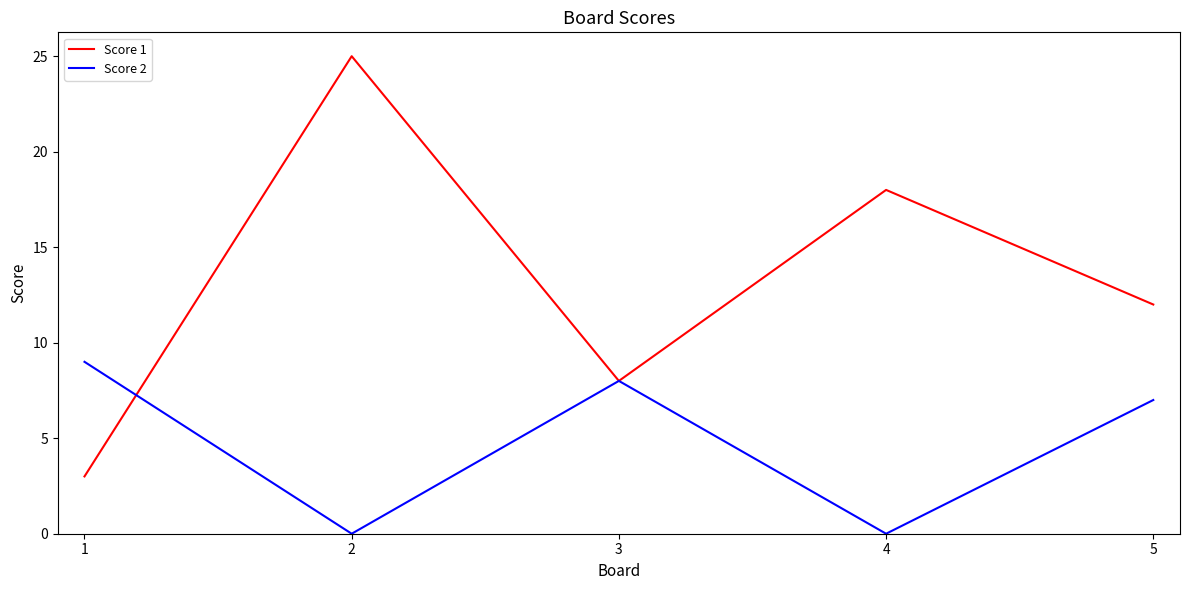

Which series changed the most between 1 and 4?

Score 1